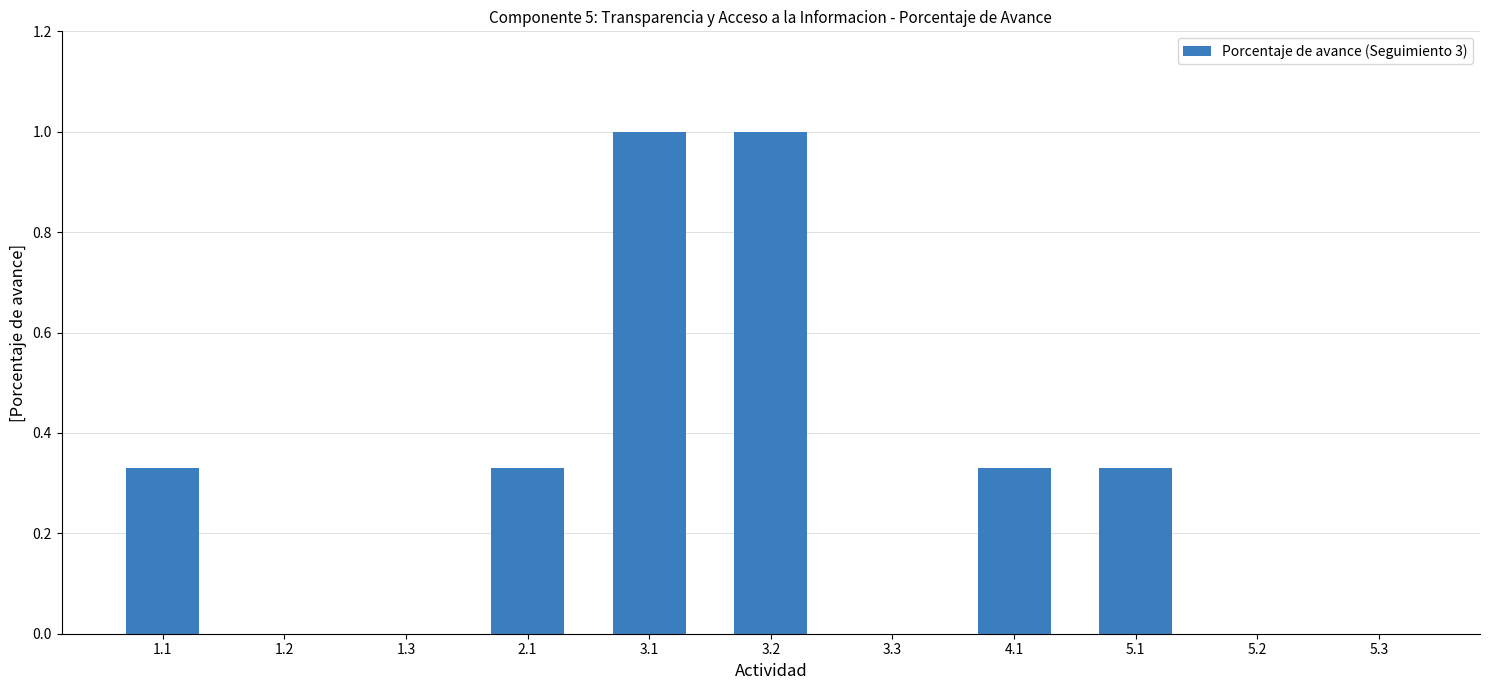

True or false: the data shows 0.0 at 1.3.

True